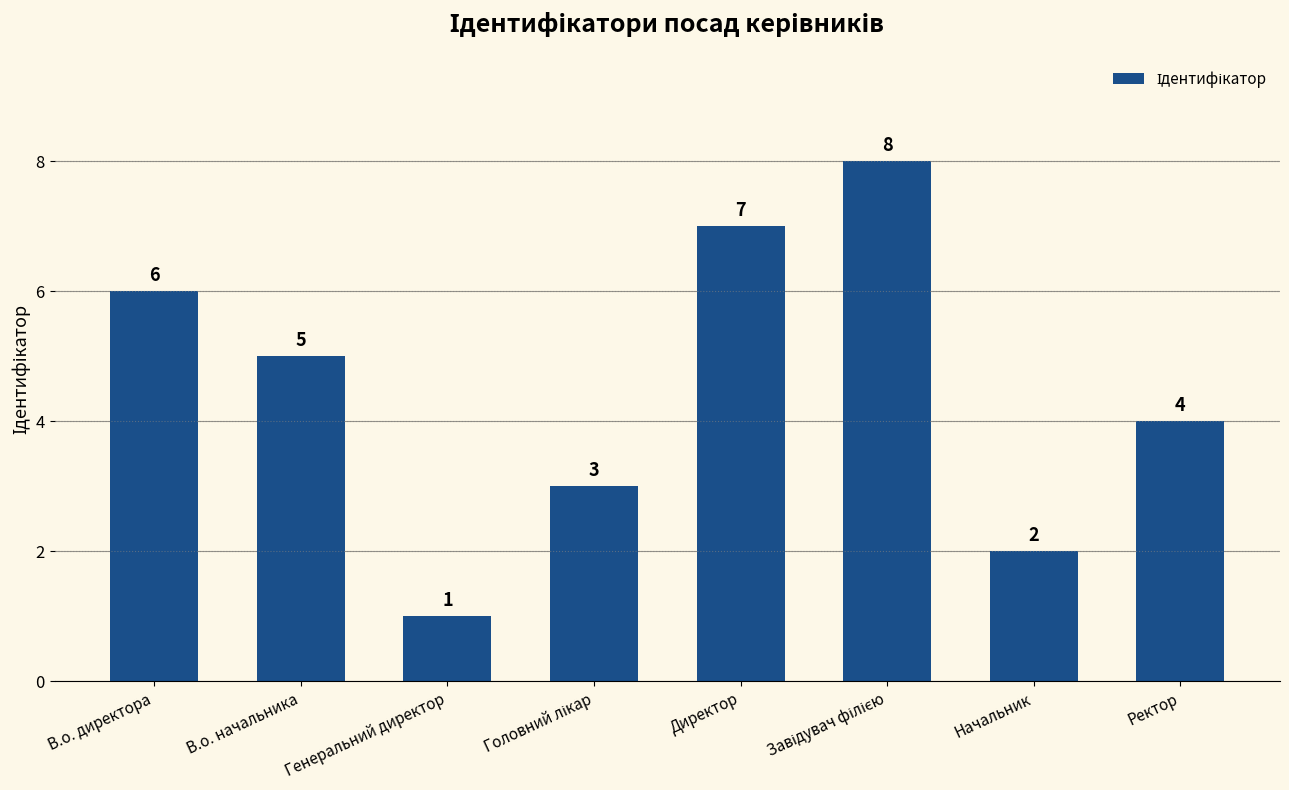

What is the minimum value shown in the chart?

1